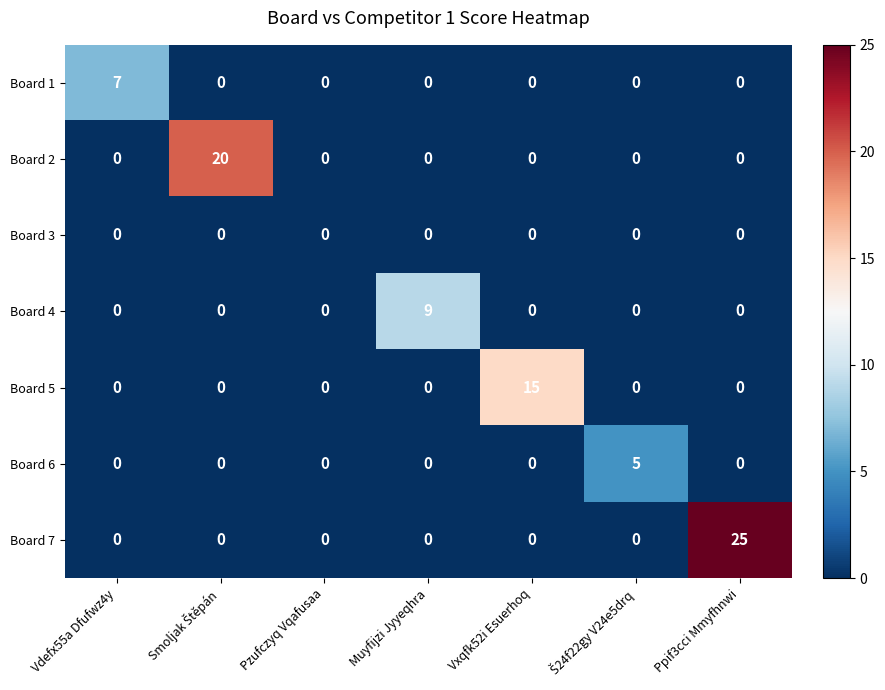

How many categories are shown in the chart?

7